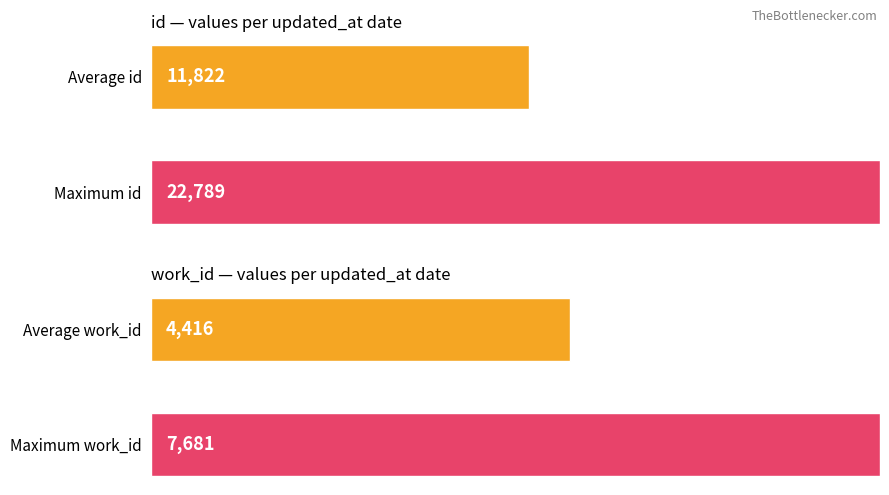

What are all the series names shown in the legend?

id, work_id